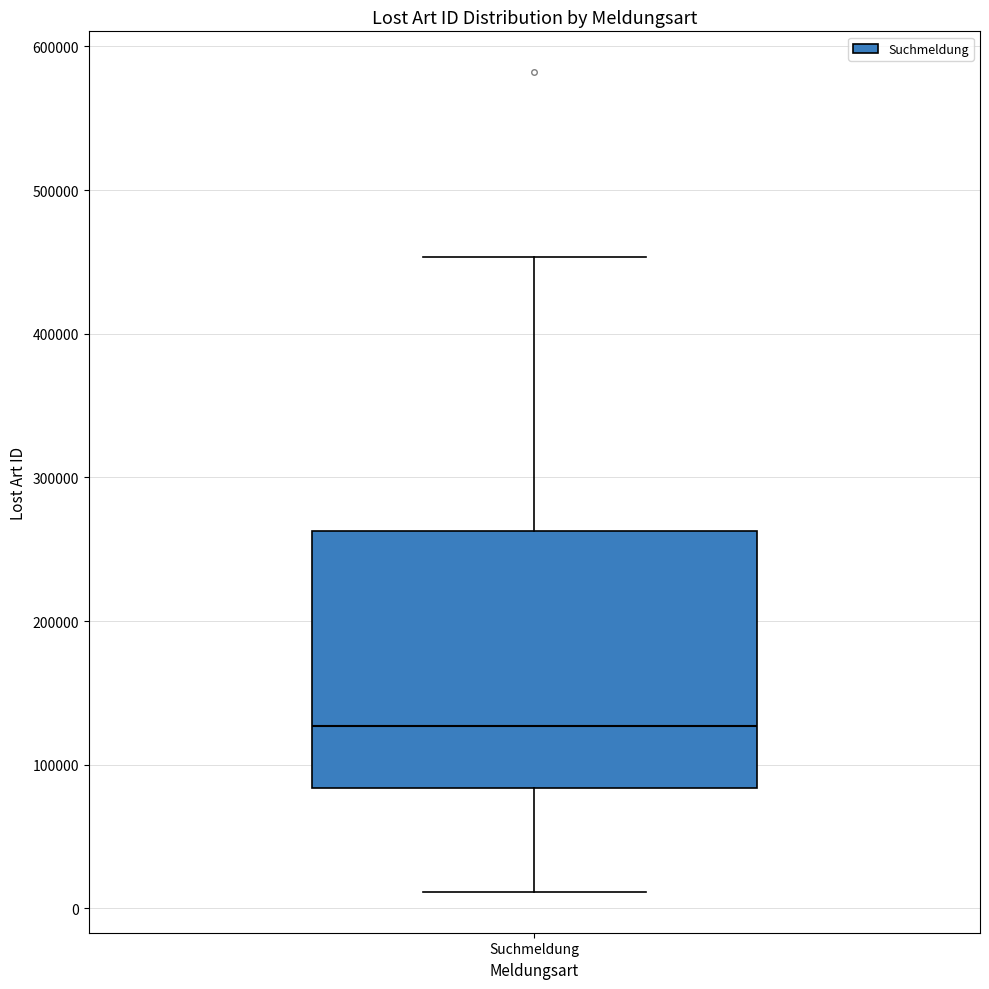

Read this box plot against the y-axis: the position of the median line, the range covered by the box, and the ends of both whiskers. The values are not printed on the chart, so give them approximately, as read against the axis.

median 130000, box 80000 to 260000, whiskers 10000 to 450000